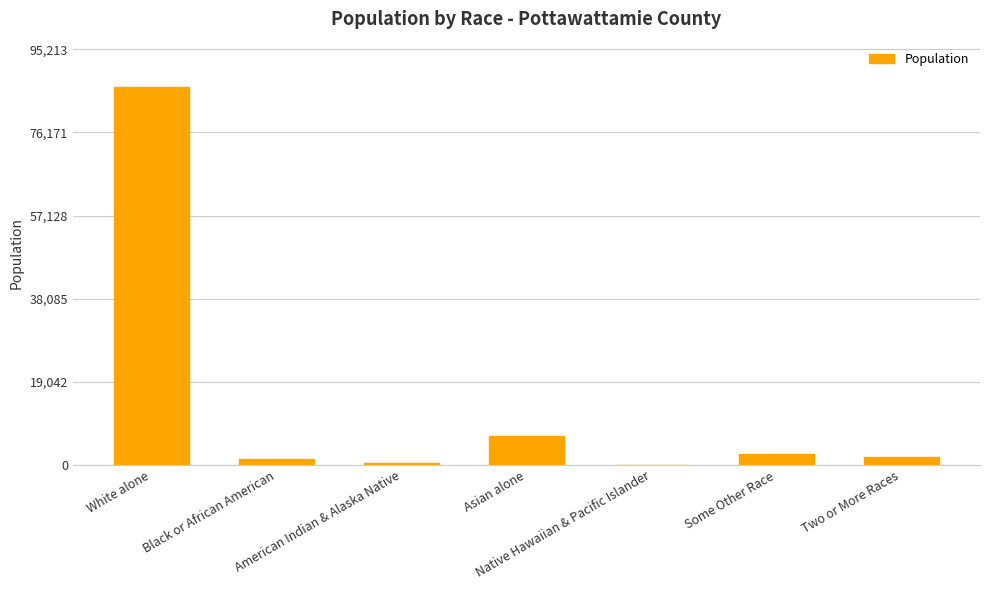

Between Two or More Races and Native Hawaiian & Pacific Islander, which is larger?

Two or More Races